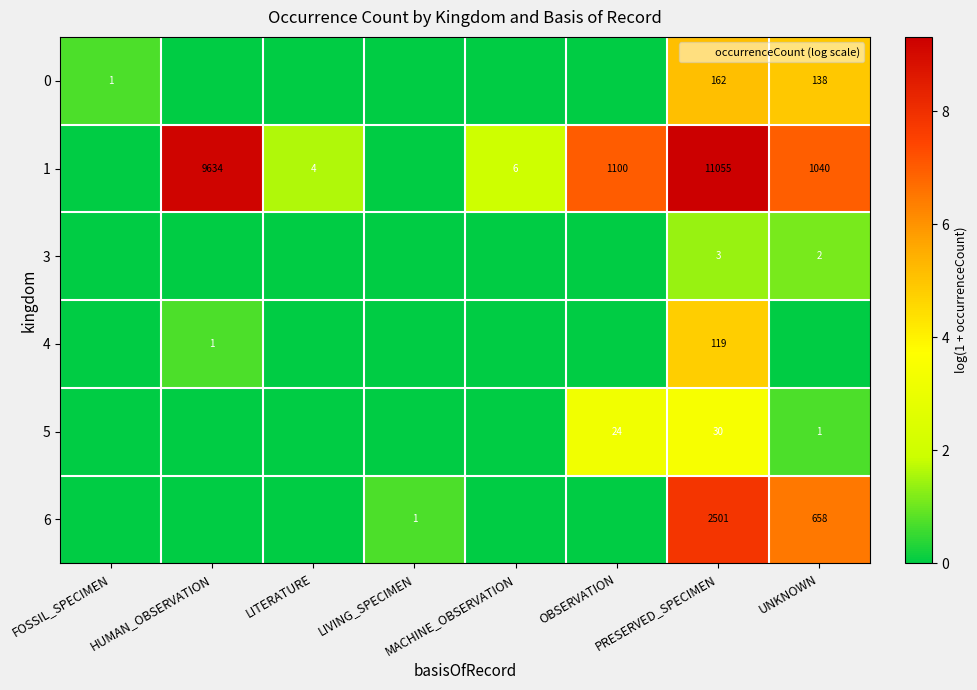

What is the difference between the highest and lowest values at OBSERVATION?

7.0